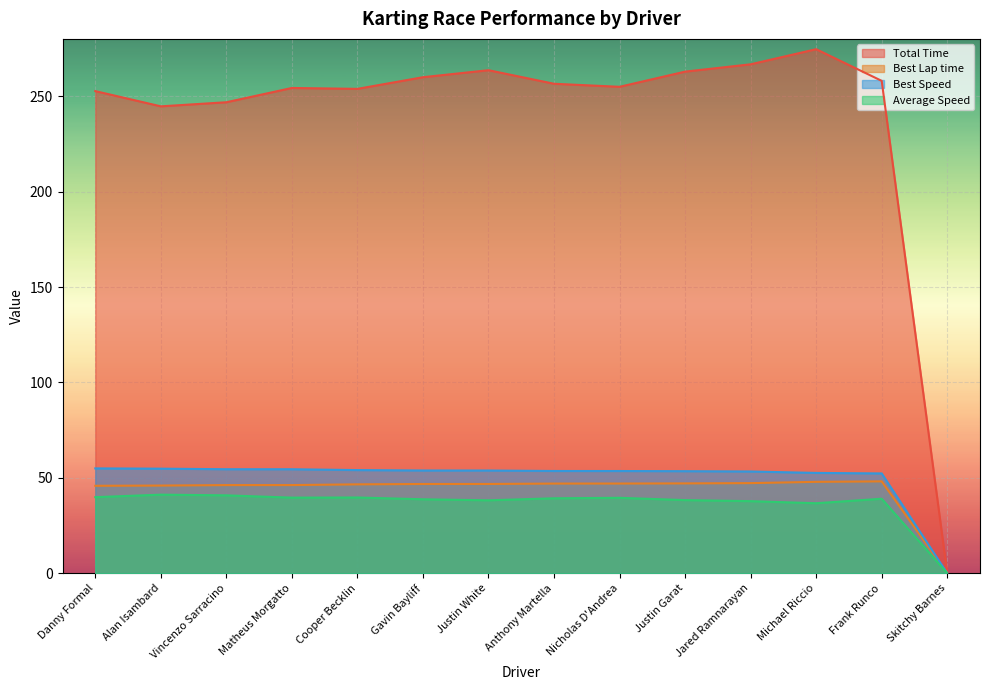

True or false: Best Speed and Total Time intersect in this chart.

False